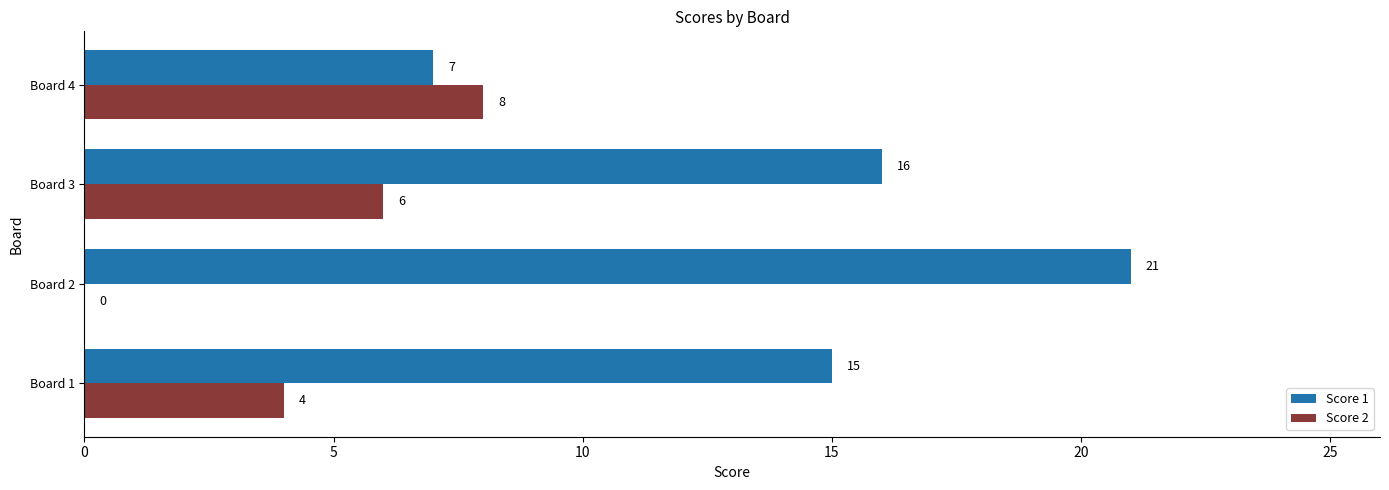

How many data points does each series have?

4